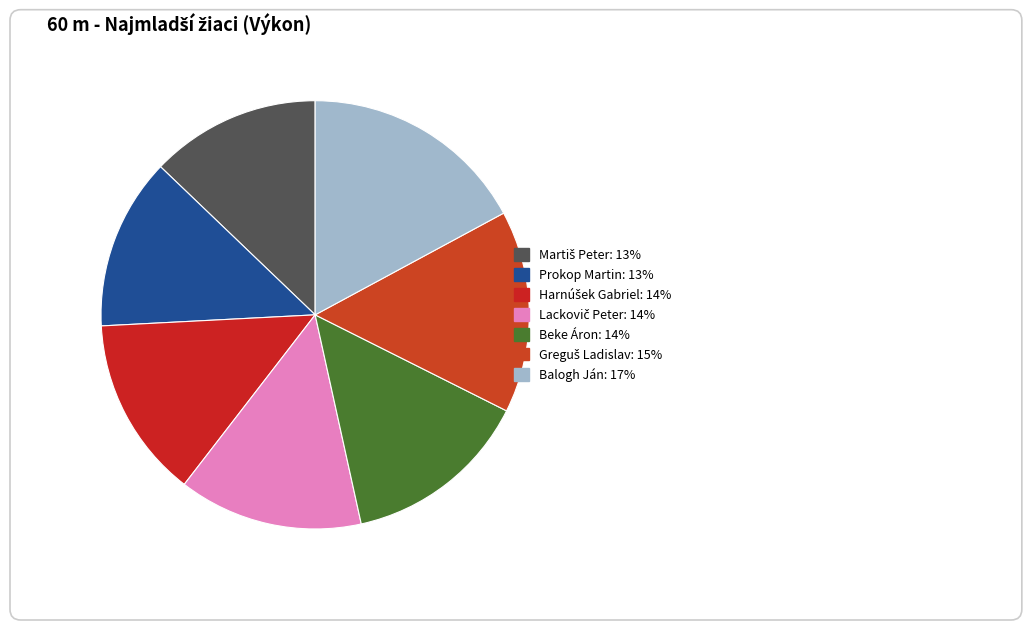

Which slice is the smallest?

Martiš Peter